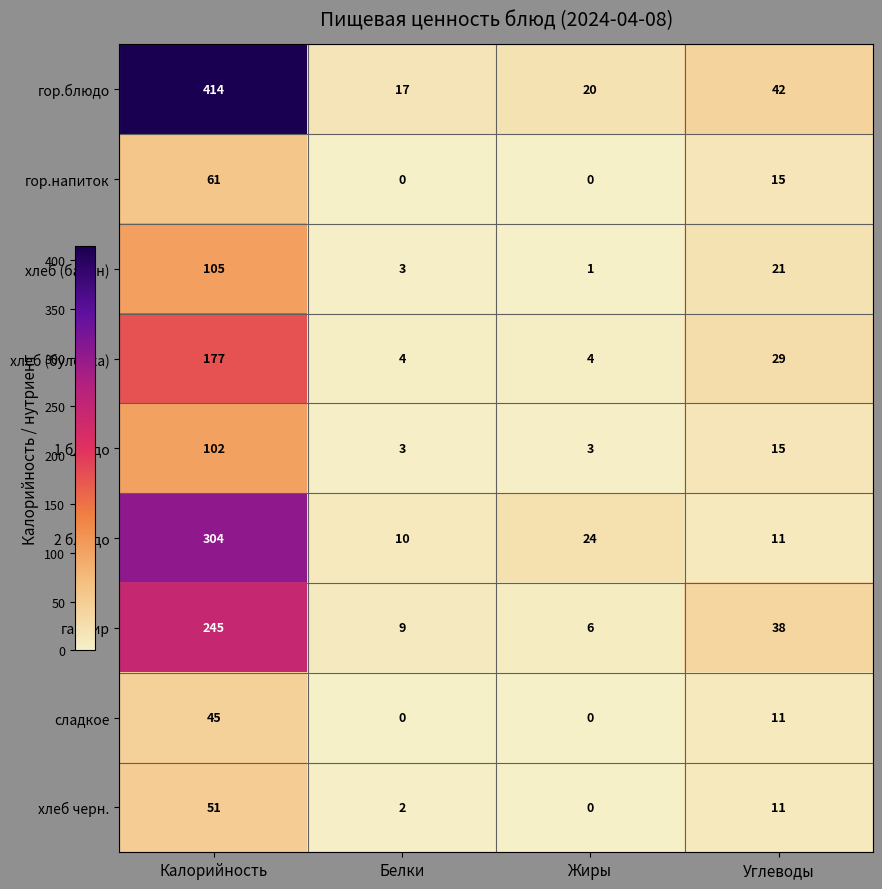

What is the greatest value displayed?

414